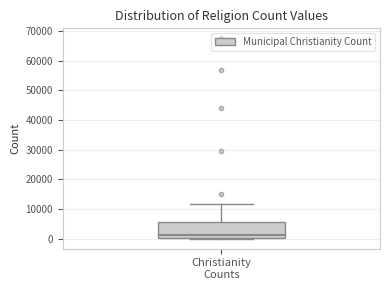

Read this box plot against the y-axis: the position of the median line, the range covered by the box, and the ends of both whiskers. The values are not printed on the chart, so give them approximately, as read against the axis.

median 1000, box 0 to 6000, whiskers 0 to 12000